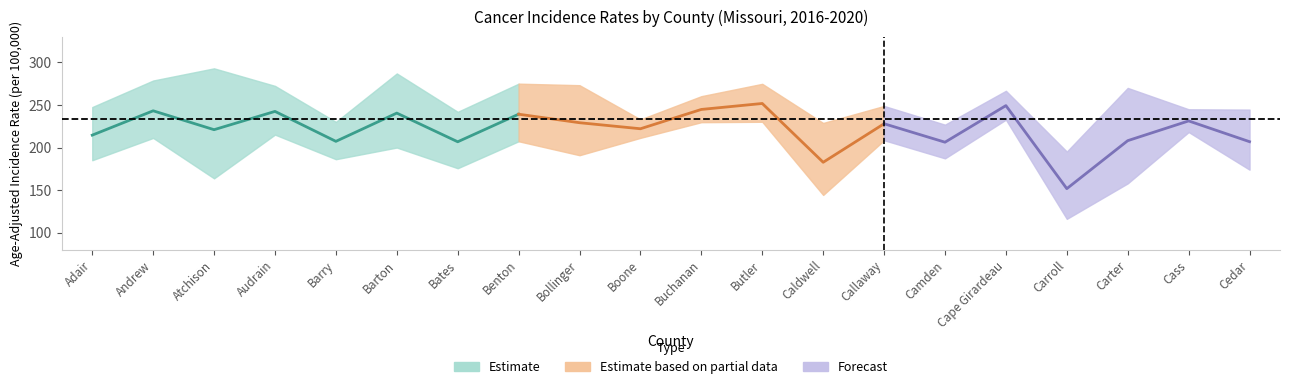

What is the maximum value for Lower 95% CI?

232.8